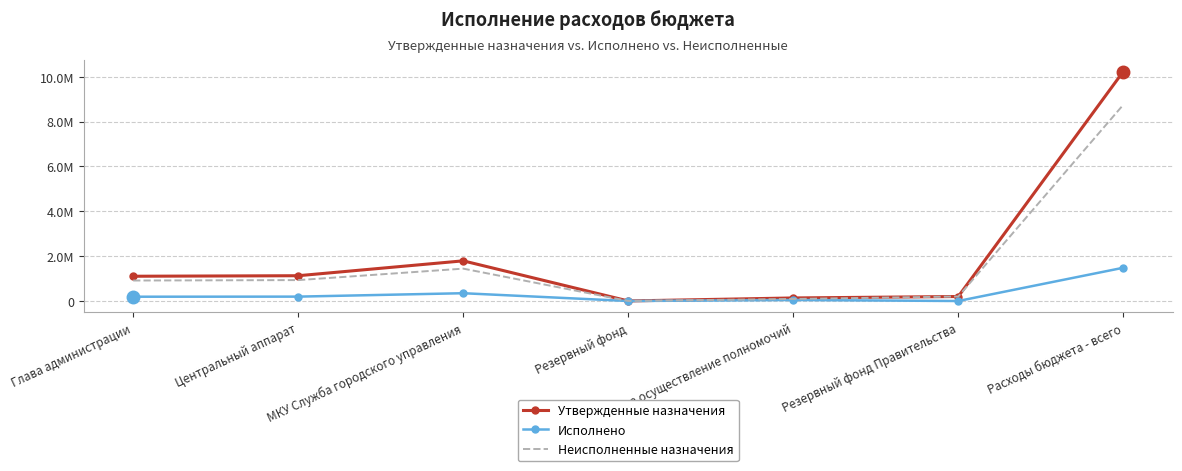

At which category does Утвержденные назначения reach its first local valley?

Резервный фонд